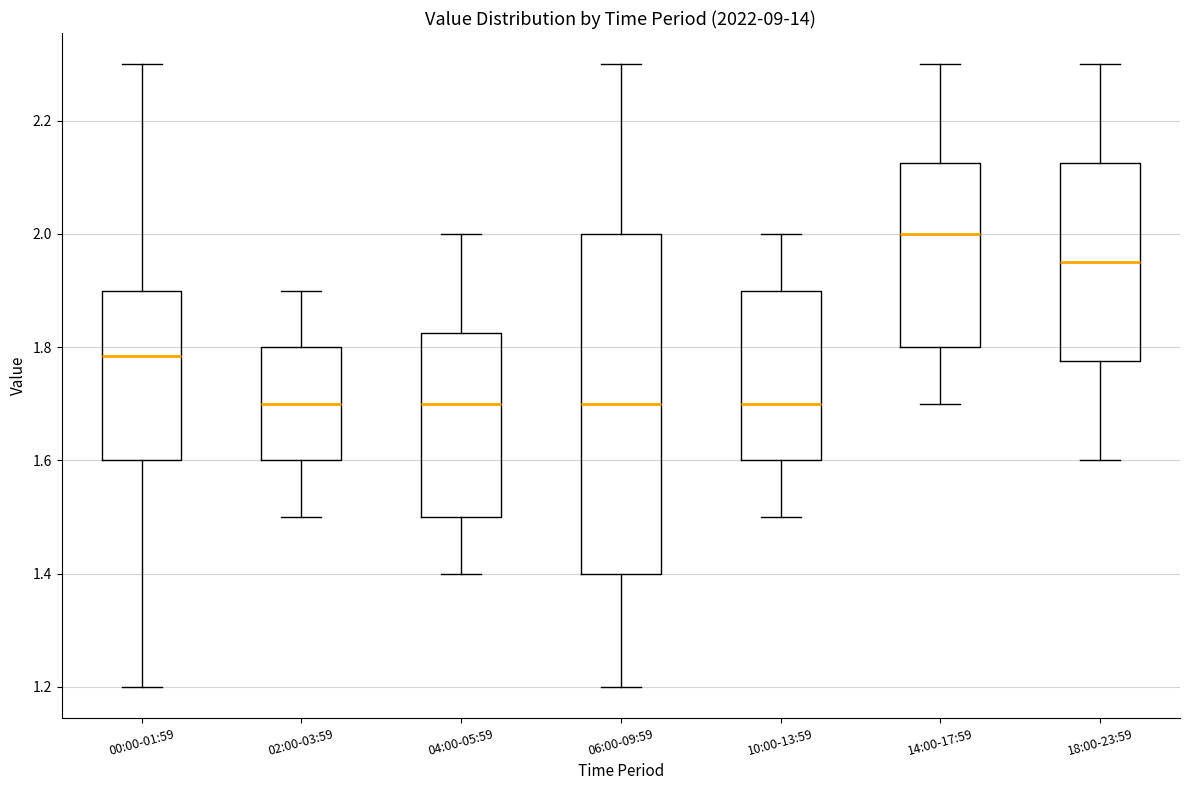

Reading left to right, read every box against the y-axis: the position of its median line, the range the box covers, and the ends of its whiskers. The values are not printed on the chart, so give them approximately, as read against the axis.

00:00-01:59: median 1.78, box 1.60 to 1.90, whiskers 1.20 to 2.30
02:00-03:59: median 1.70, box 1.60 to 1.80, whiskers 1.50 to 1.90
04:00-05:59: median 1.70, box 1.50 to 1.82, whiskers 1.40 to 2.00
06:00-09:59: median 1.70, box 1.40 to 2.00, whiskers 1.20 to 2.30
10:00-13:59: median 1.70, box 1.60 to 1.90, whiskers 1.50 to 2.00
14:00-17:59: median 2.00, box 1.80 to 2.12, whiskers 1.70 to 2.30
18:00-23:59: median 1.96, box 1.78 to 2.12, whiskers 1.60 to 2.30